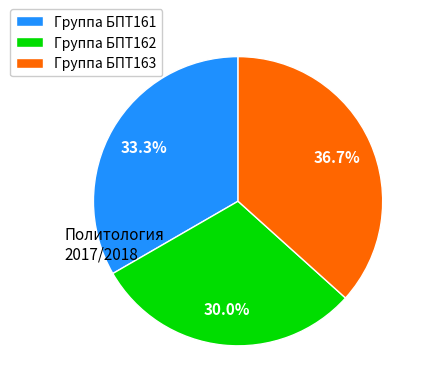

What is the total percentage of Группа БПТ161 and Группа БПТ163?

70.0%